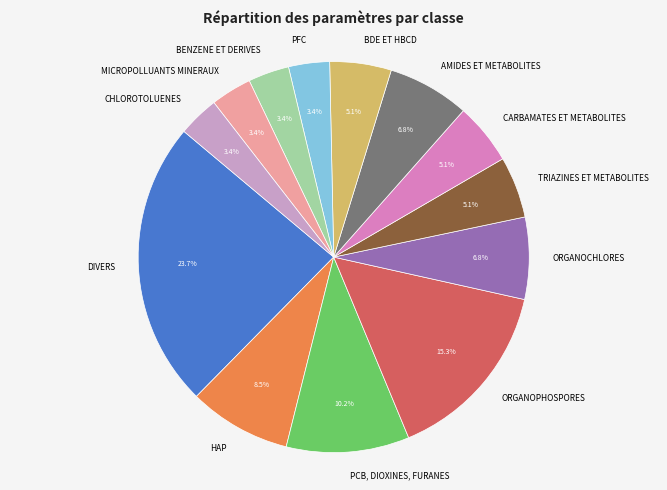

Is it true that BENZENE ET DERIVES is 13% of the pie?

False